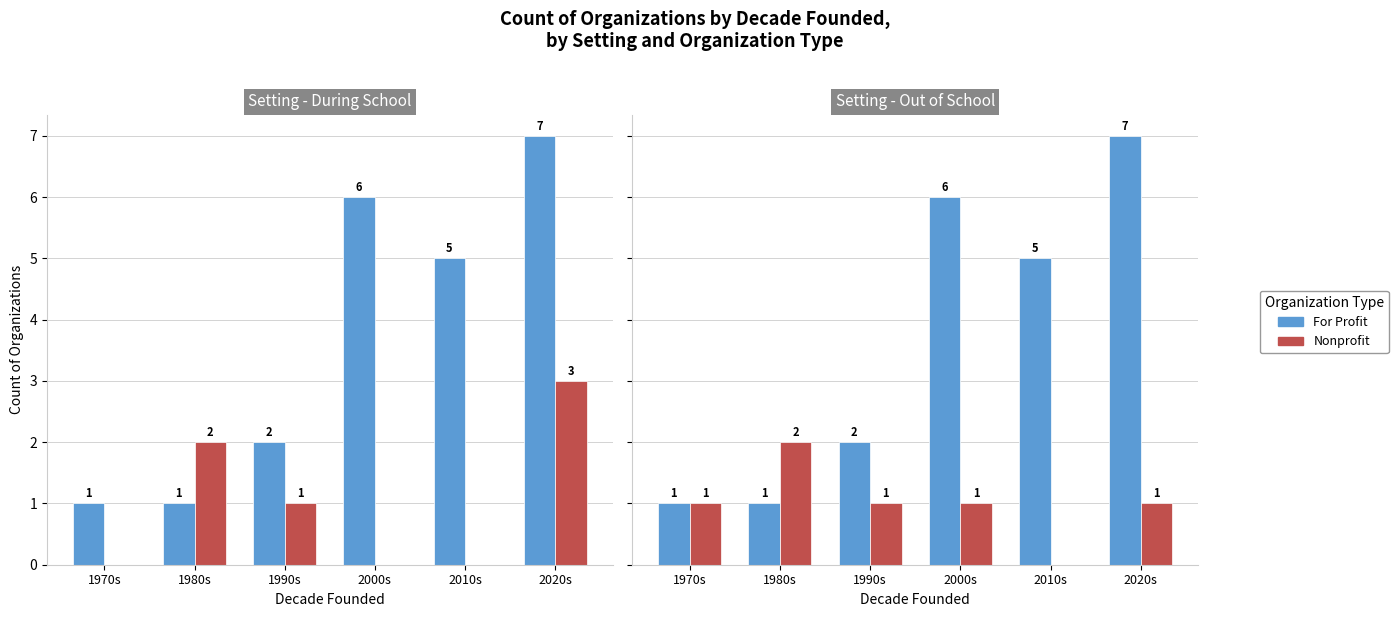

Does the chart contain any negative values?

No